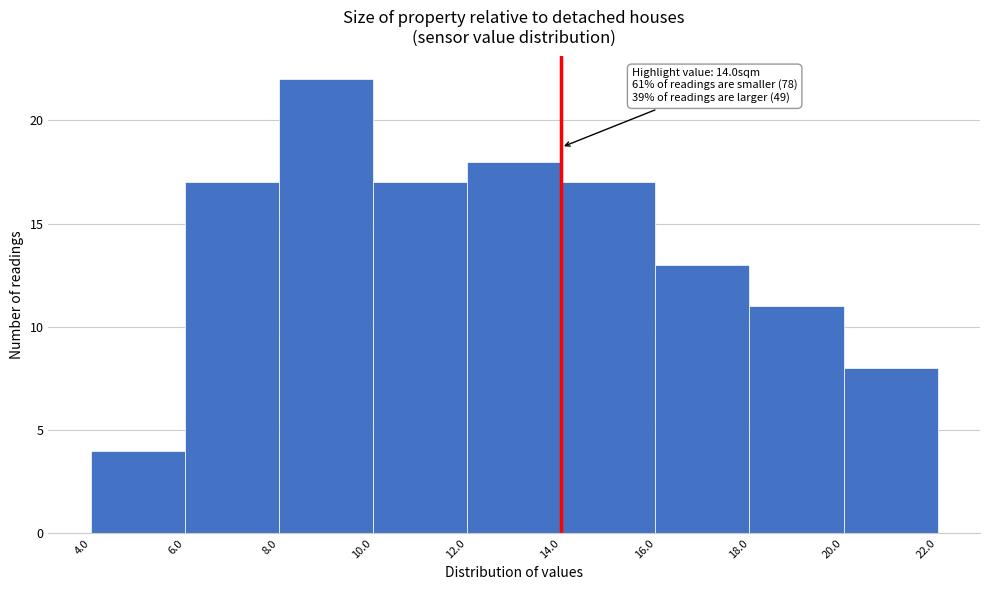

Over which range of the x-axis is the bar tallest?

8.0 to 10.0